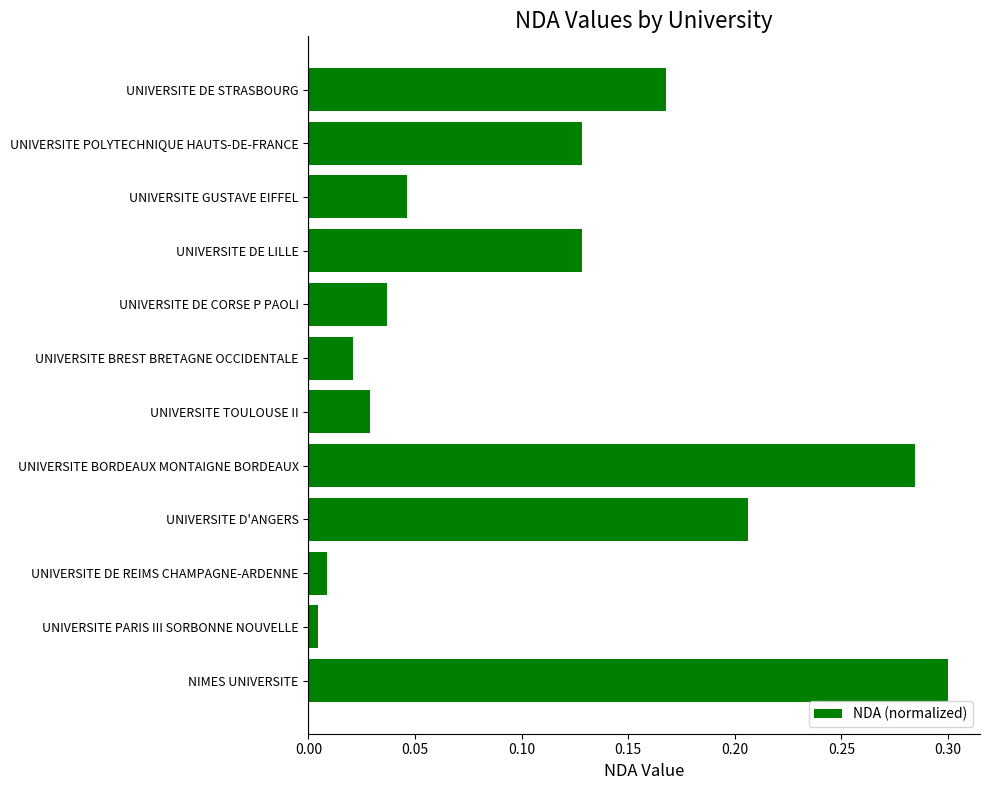

What is the sum of all values?

1.4